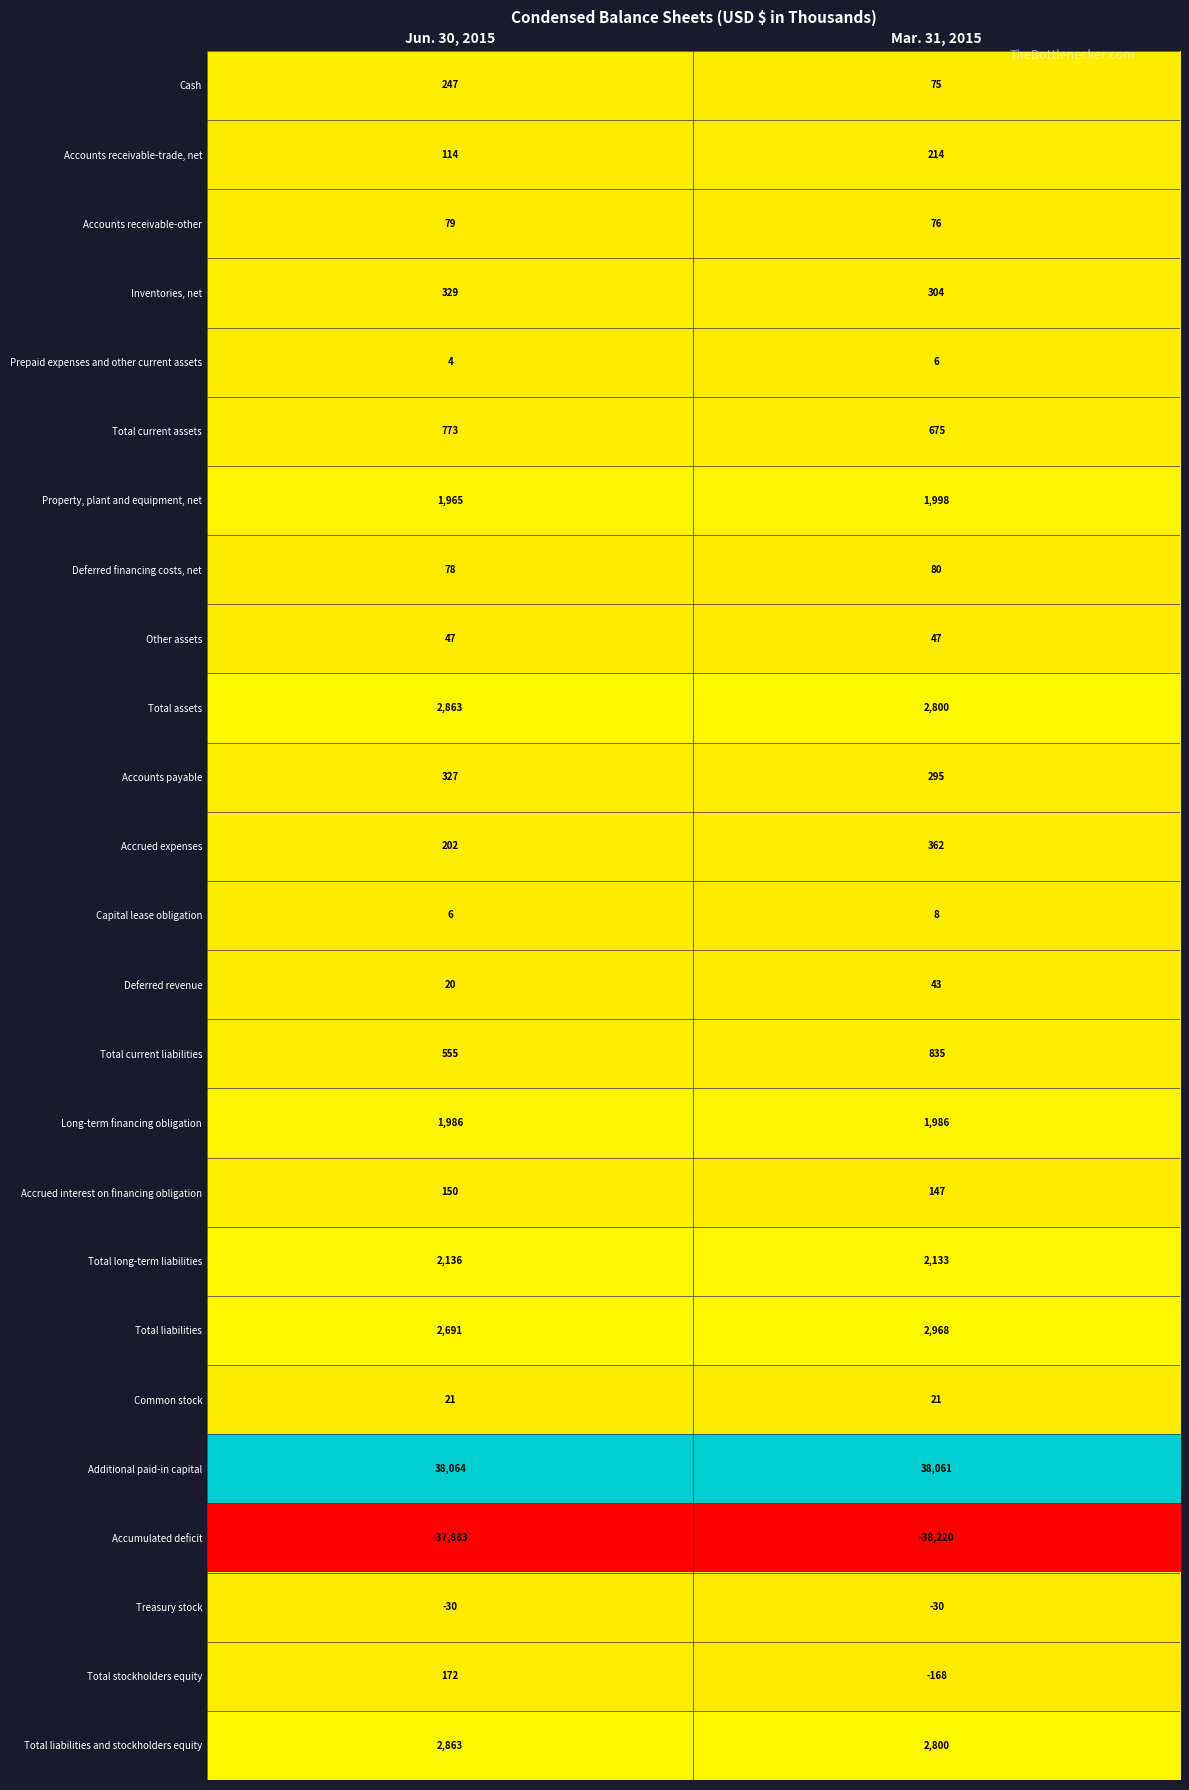

What is the difference between the highest and lowest values at Jun. 30, 2015?

75947